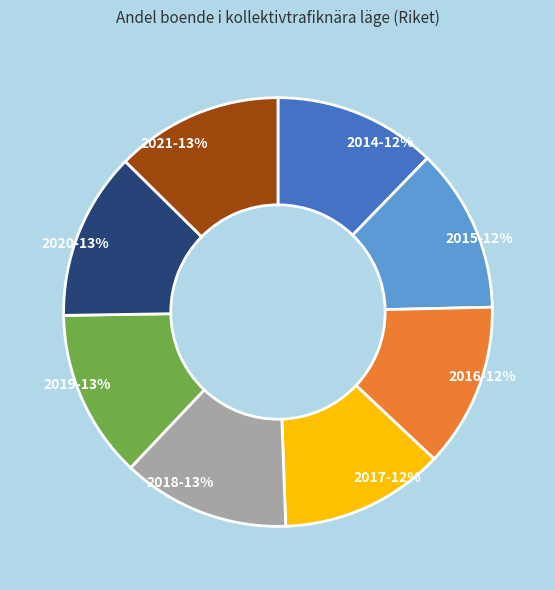

Does any single category account for the majority?

No